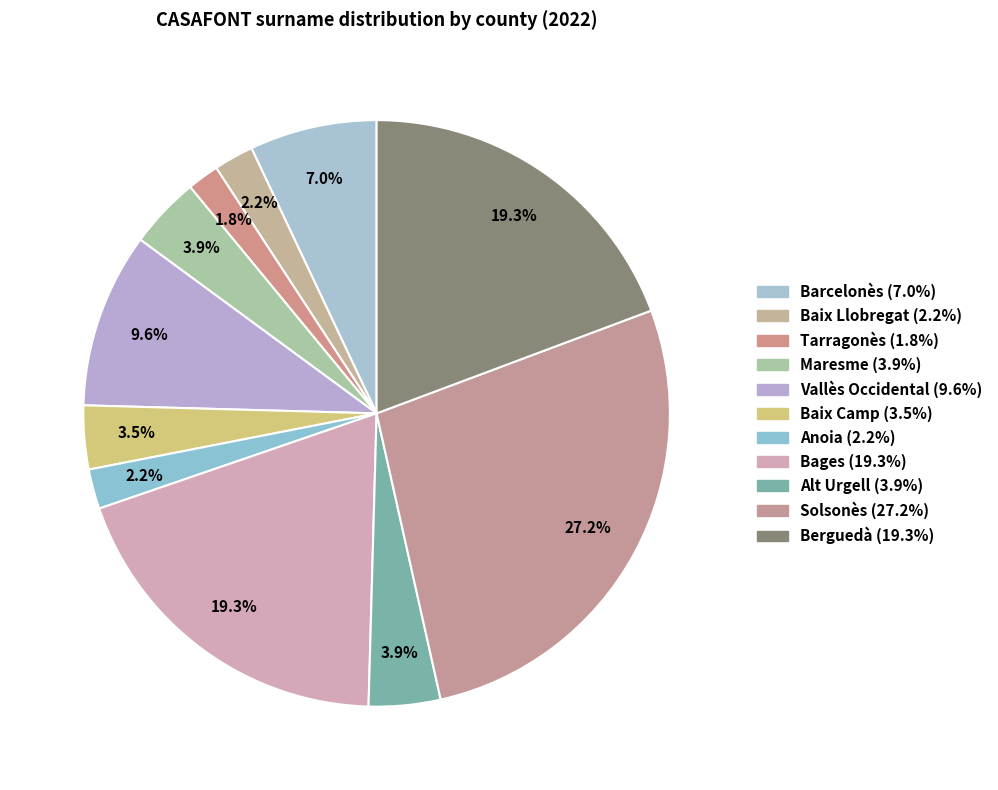

What percentage is the Solsonès slice, to the nearest percent?

27%